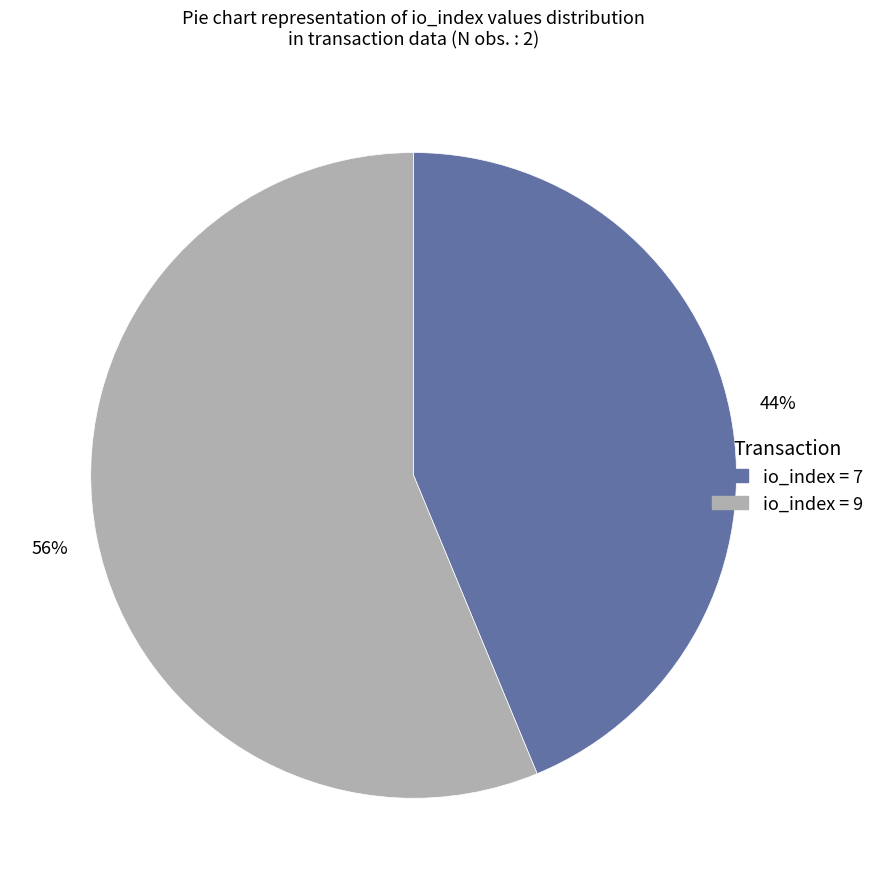

How many slices are in this pie chart?

2